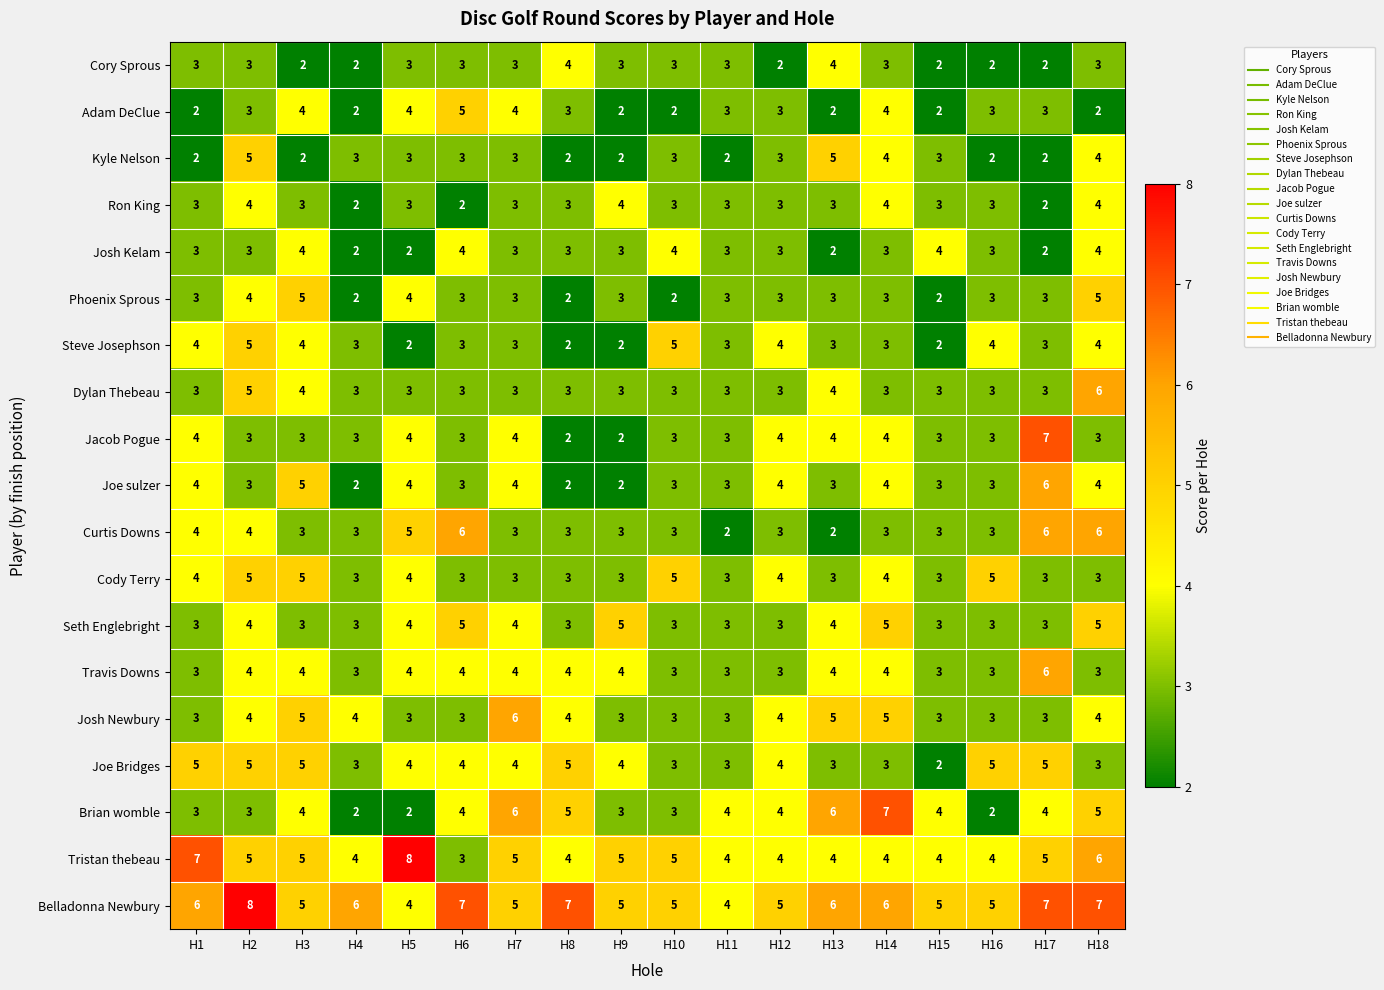

What is the sum of the Belladonna Newbury values at H6 and H16?

12